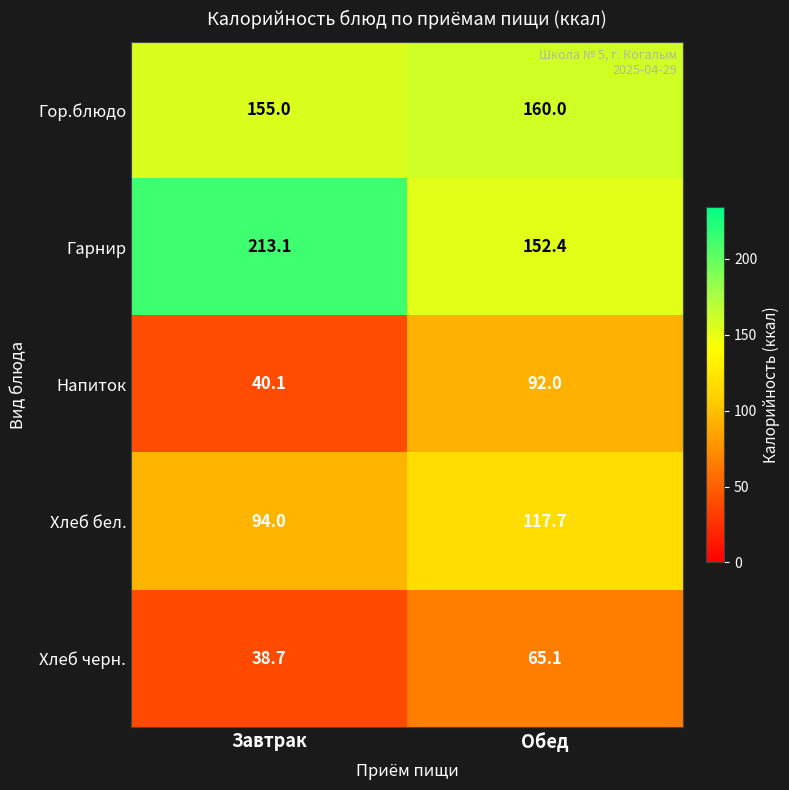

How many distinct data groups are displayed?

5